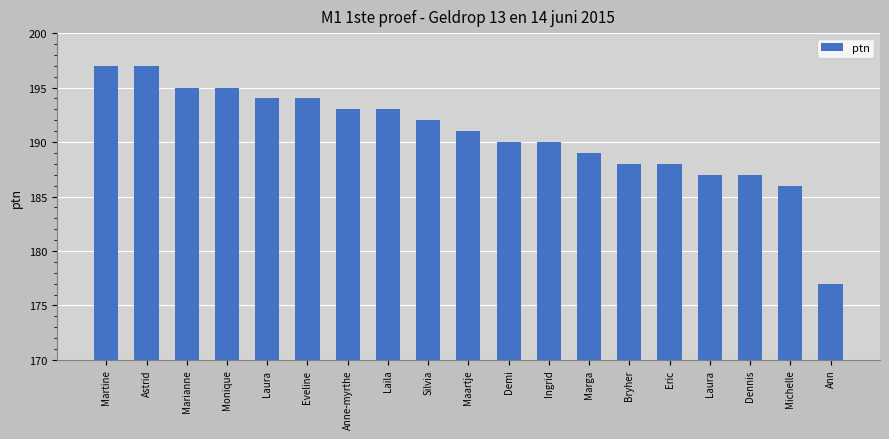

What is the sum of all values?

3623